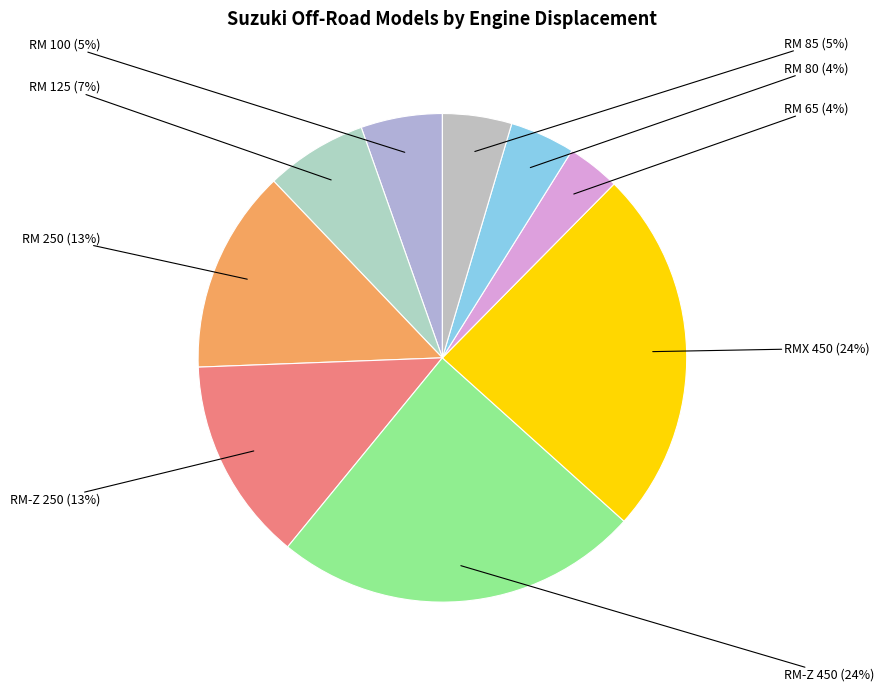

To the nearest percent, what is the average slice percentage?

11%